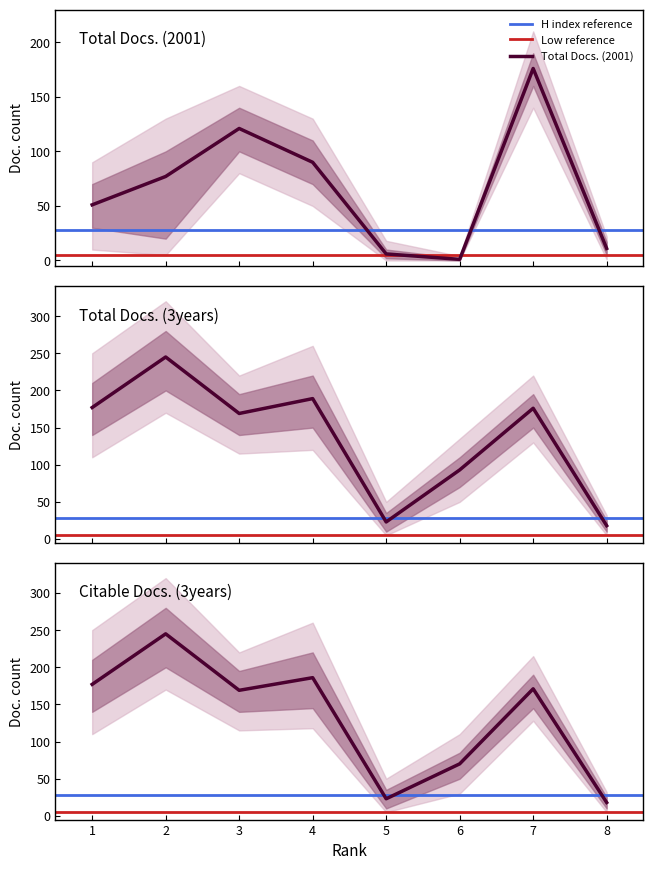

True or false: Total Docs. (2001) has a value of 121 at 3.

True